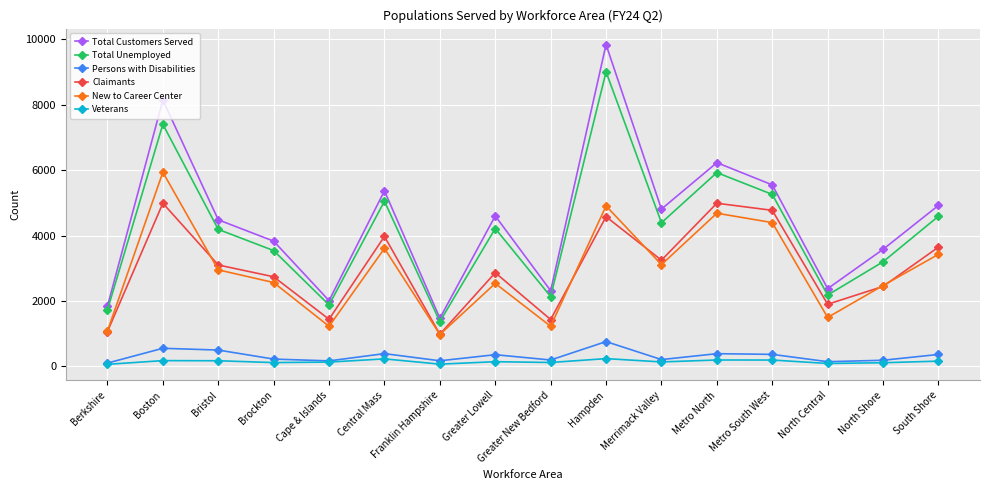

What is the label of the 5th point from the left?

Cape & Islands